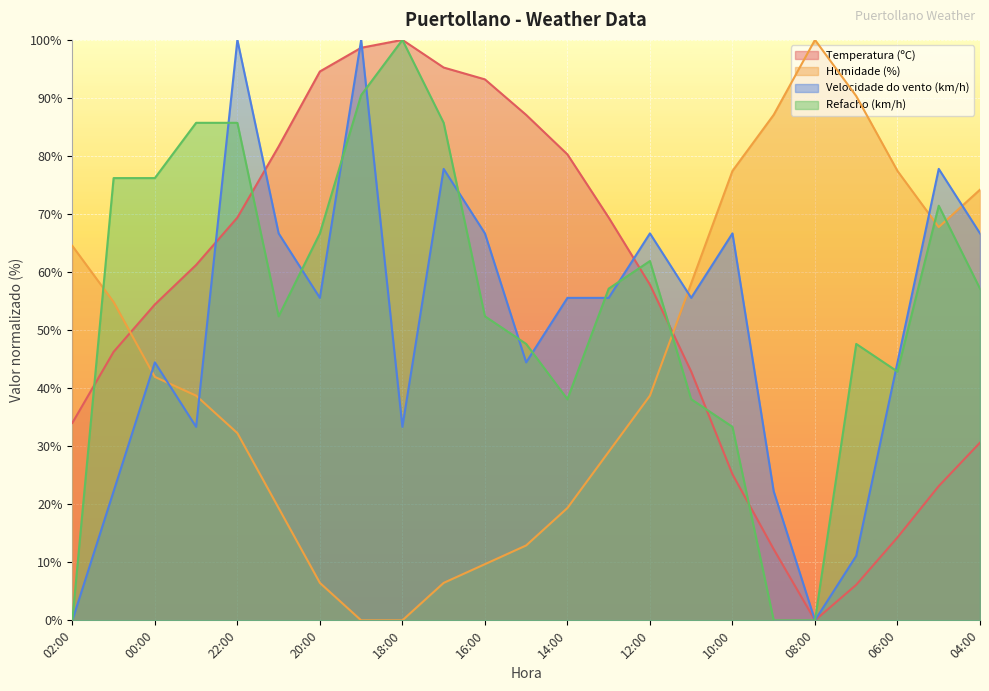

What is the maximum value shown in the chart?

100.0